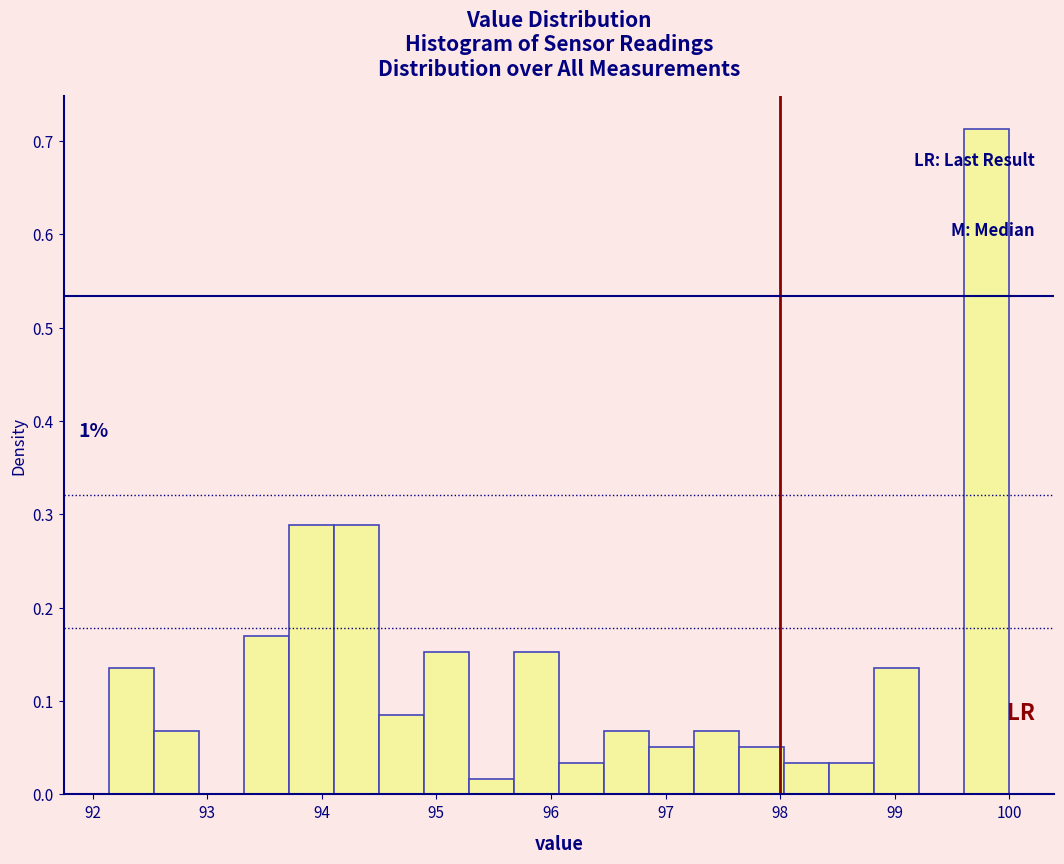

Around what value on the x-axis is the tallest bar? Give the approximate position of its centre, as read against the axis.

99.8